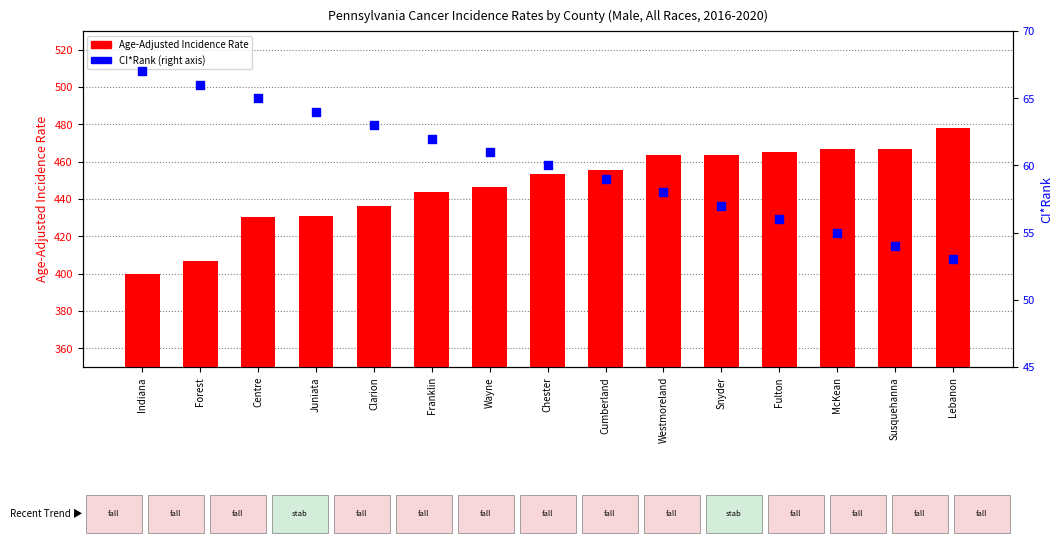

Which series has the largest Y range (max minus min)?

Age-Adjusted Incidence Rate